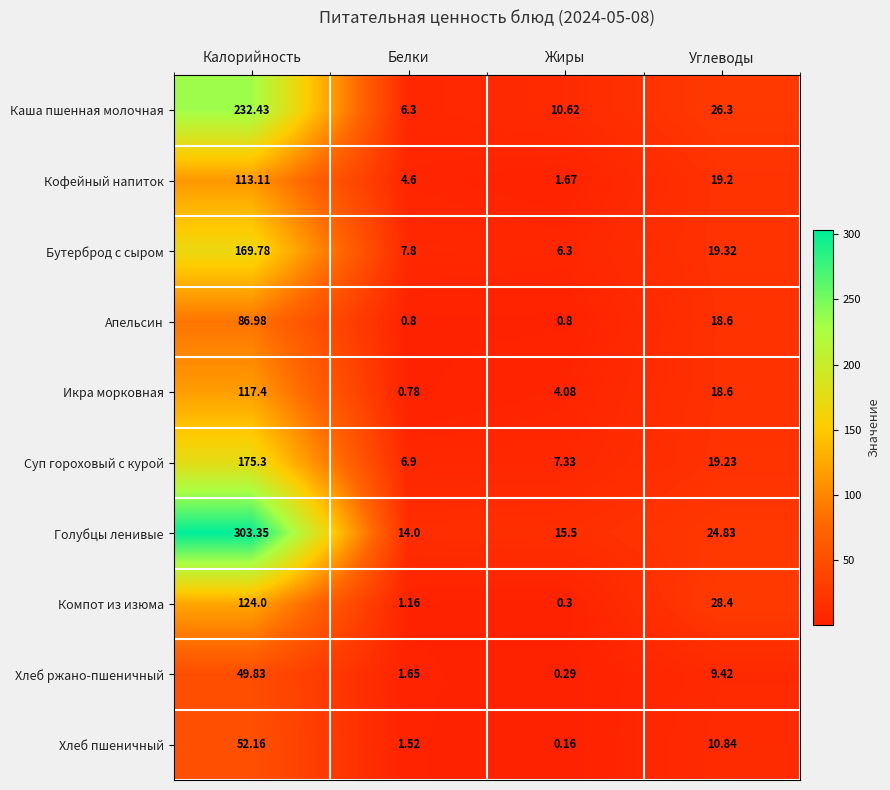

Where does the Голубцы ленивые series first go above 24?

Калорийность